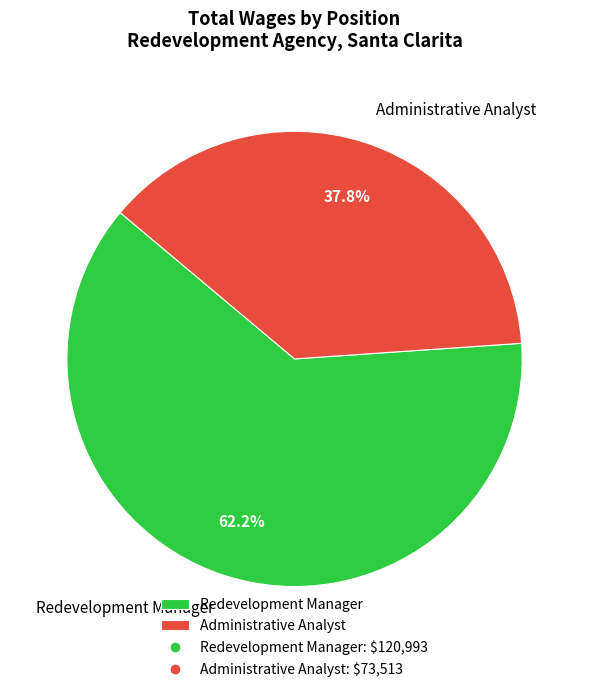

How many segments does this pie chart have?

2